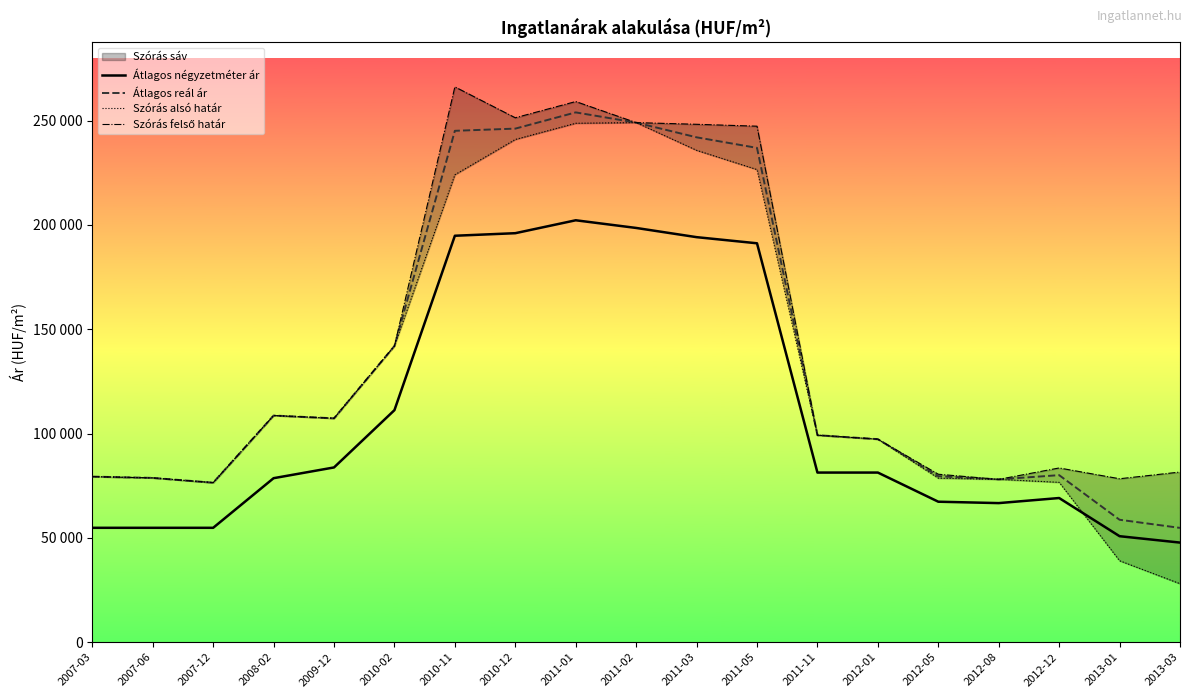

Which series has the largest total across all categories?

Szórás felső határ